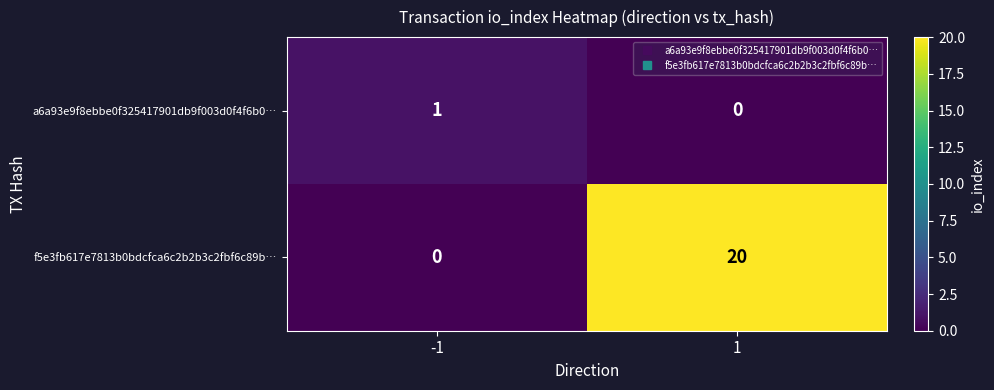

What is the average value of the f5e3fb617e7813b0bdcfca6c2b2b3c2fbf6c89b… series?

10